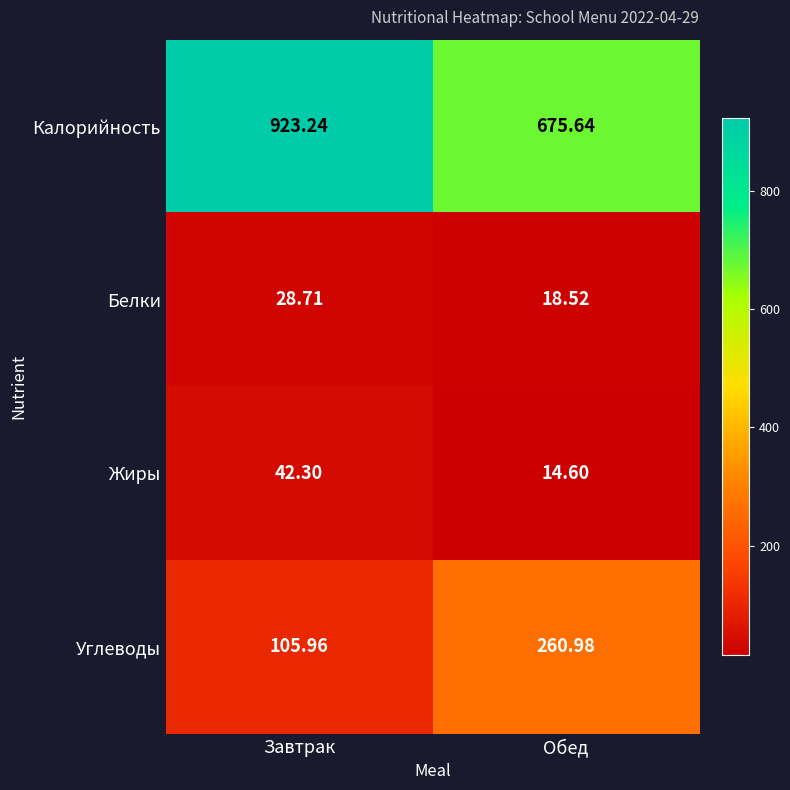

At which label does Углеводы reach its peak?

Обед